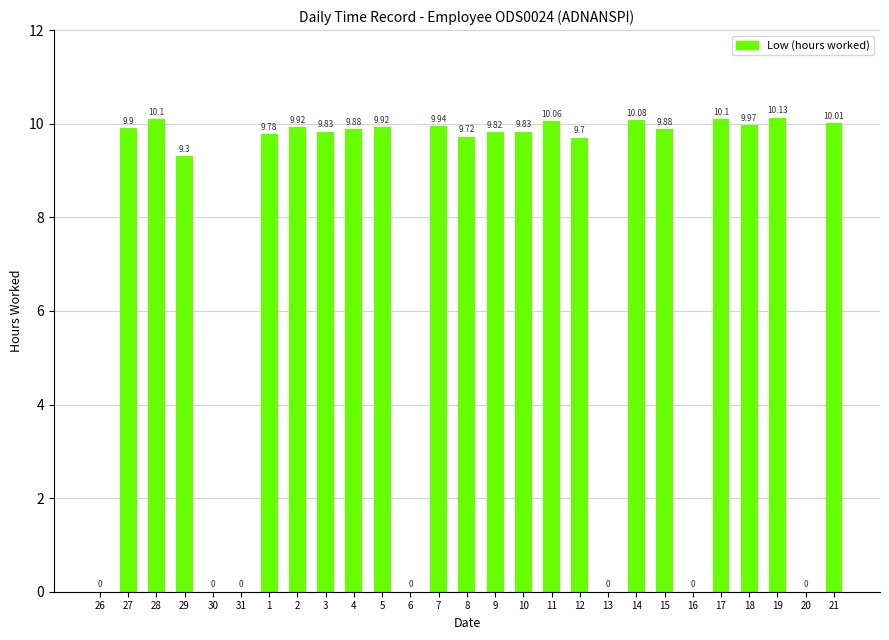

What is the change in value from 4 to 17?

+0.2